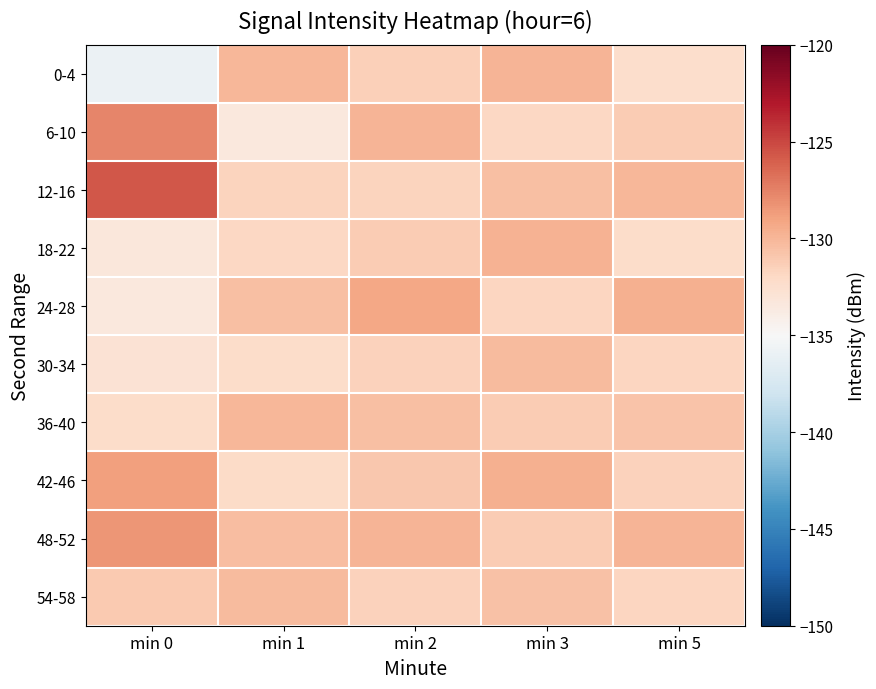

Reading left to right, transcribe all the data shown in this chart.

0-4: min 0=-135.9	min 1=-130.1	min 2=-131.4	min 3=-129.9	min 5=-132.4
6-10: min 0=-127.7	min 1=-133.4	min 2=-129.9	min 3=-131.9	min 5=-131.2
12-16: min 0=-125.7	min 1=-131.6	min 2=-131.6	min 3=-130.5	min 5=-130.1
18-22: min 0=-133.3	min 1=-131.9	min 2=-131.2	min 3=-129.8	min 5=-132.2
24-28: min 0=-133.4	min 1=-130.4	min 2=-129.2	min 3=-131.8	min 5=-129.7
30-34: min 0=-132.8	min 1=-132.3	min 2=-131.6	min 3=-130.3	min 5=-131.8
36-40: min 0=-132.3	min 1=-130.0	min 2=-130.4	min 3=-131.1	min 5=-130.7
42-46: min 0=-128.9	min 1=-132.1	min 2=-131.0	min 3=-129.7	min 5=-131.5
48-52: min 0=-128.3	min 1=-130.4	min 2=-129.9	min 3=-131.1	min 5=-129.9
54-58: min 0=-131.1	min 1=-130.2	min 2=-131.6	min 3=-130.6	min 5=-131.8